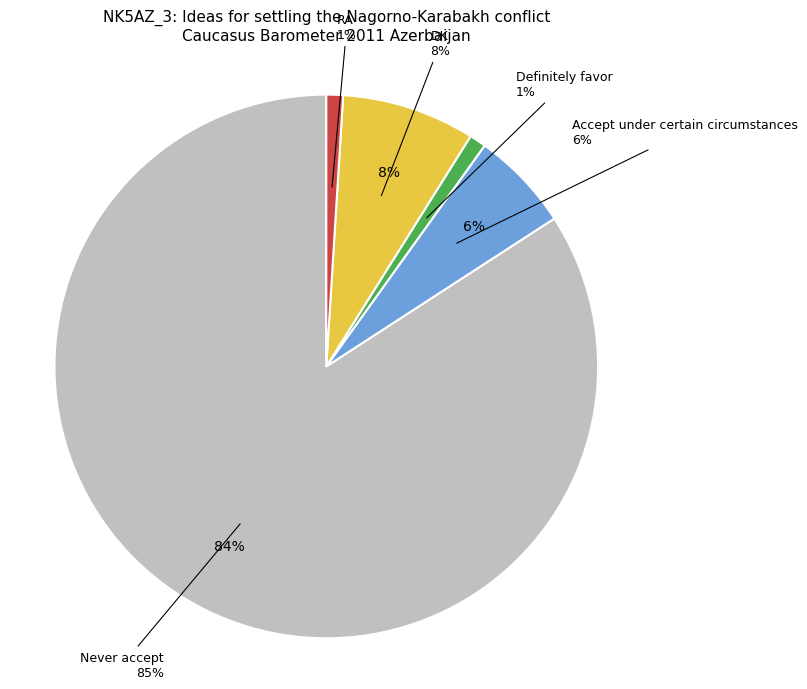

Between RA and Accept under certain circumstances, which is larger?

Accept under certain circumstances